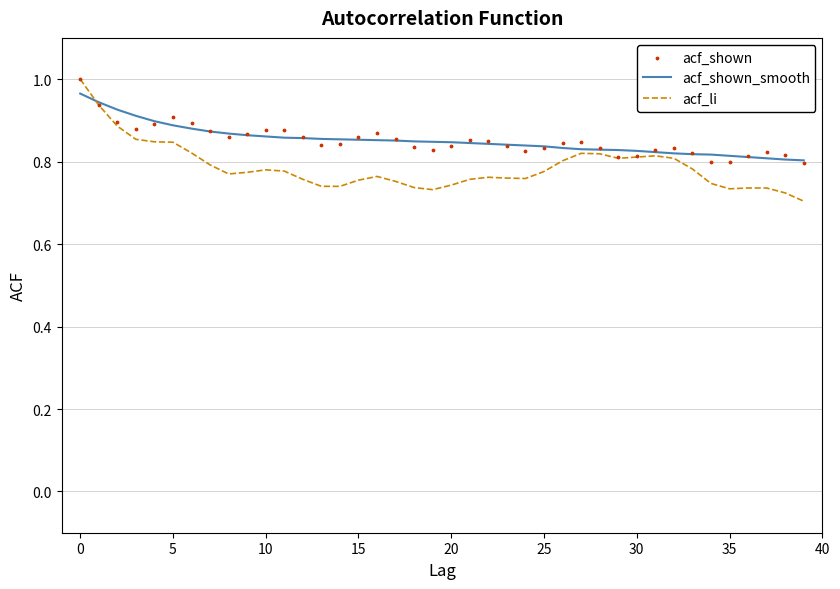

What are all the series names shown in the legend?

acf_shown_smooth, acf_li, acf_shown